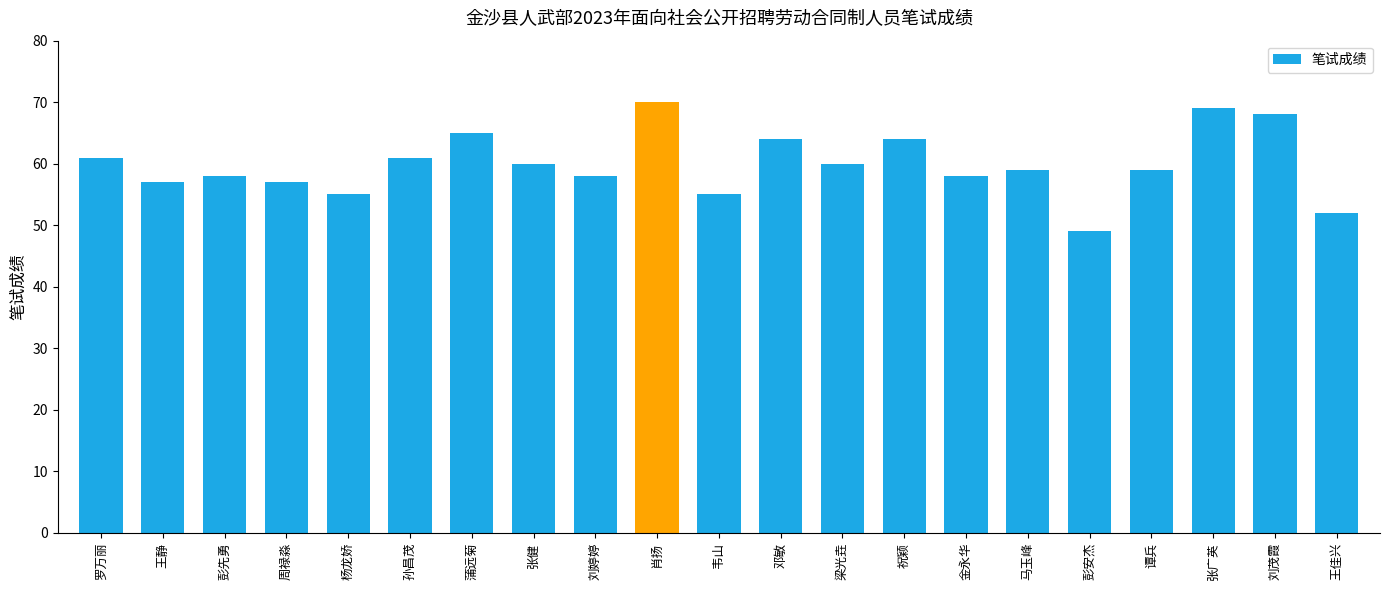

Reading right to left, what are all the values shown in this chart?

王佳兴=52	刘茂霞=68	张广英=69	谭兵=59	彭安杰=49	马玉峰=59	金永华=58	祝颖=64	梁光垚=60	邓敏=64	韦山=55	肖扬=70	刘婷婷=58	张健=60	蒲远菊=65	孙昌茂=61	杨龙娇=55	周禄淼=57	彭先勇=58	王静=57	罗万丽=61